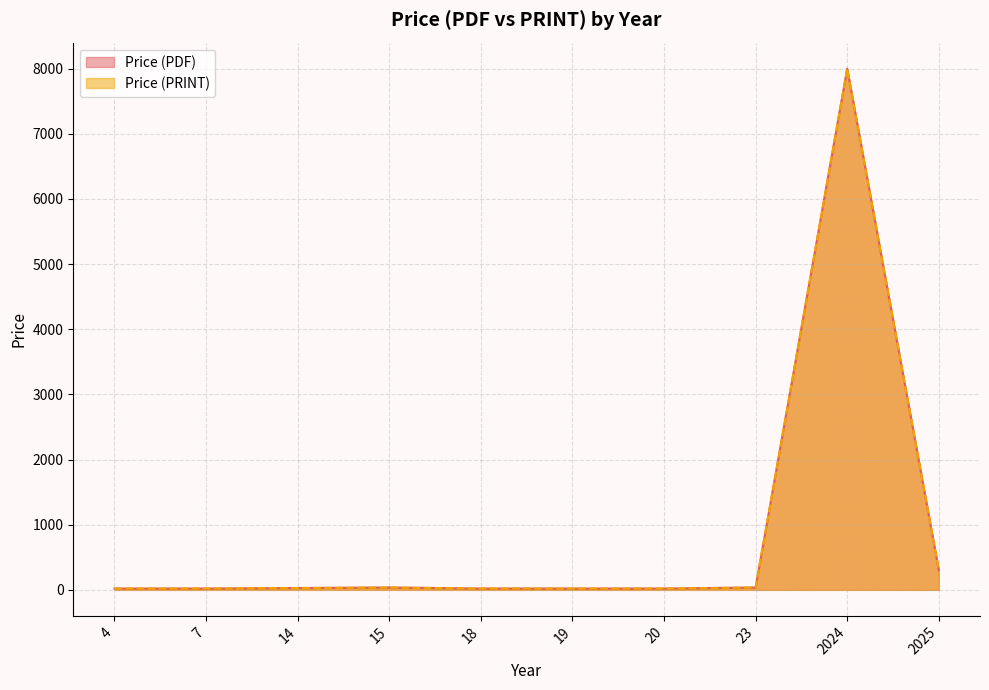

Rank the series at 2024 from highest to lowest value.

Price (PDF), Price (PRINT)